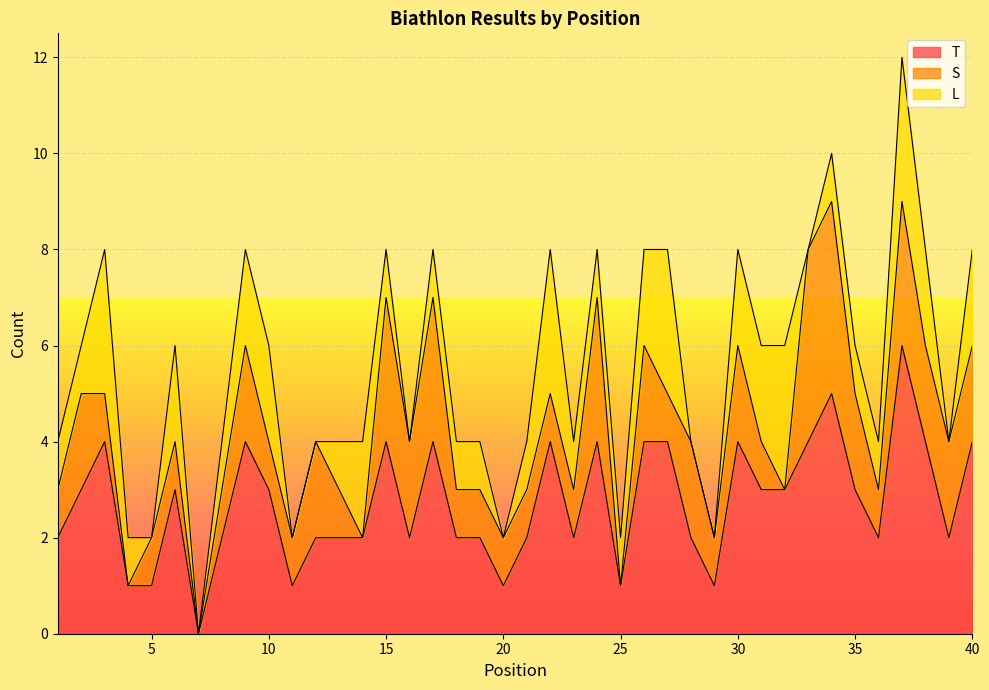

What is the difference between the maximum and second lowest values in the T series?

5